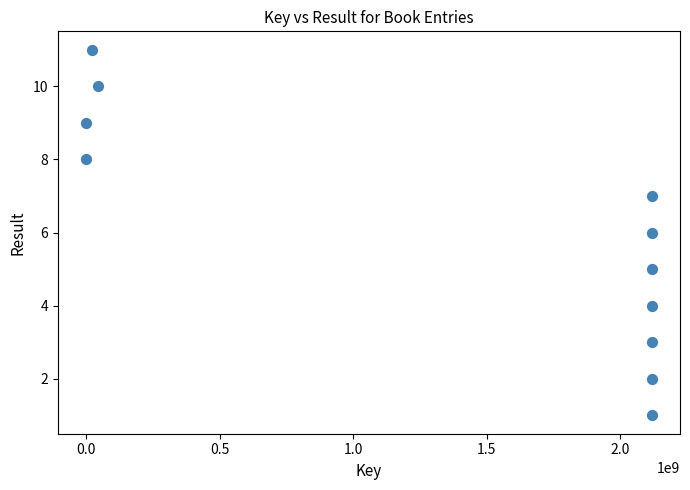

What is the range of Y values (max minus min)?

10